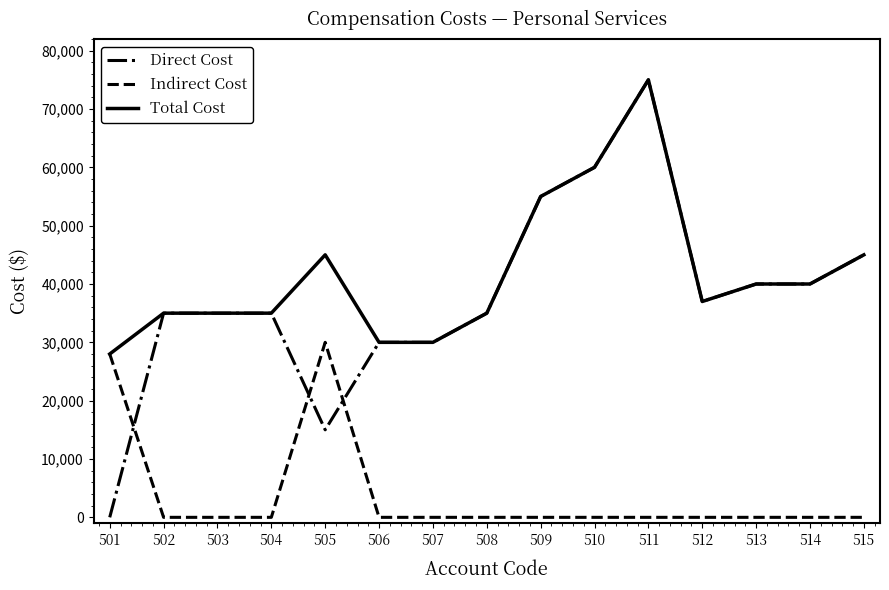

Which series ends up on top after the final intersection of Direct Cost and Indirect Cost?

Direct Cost